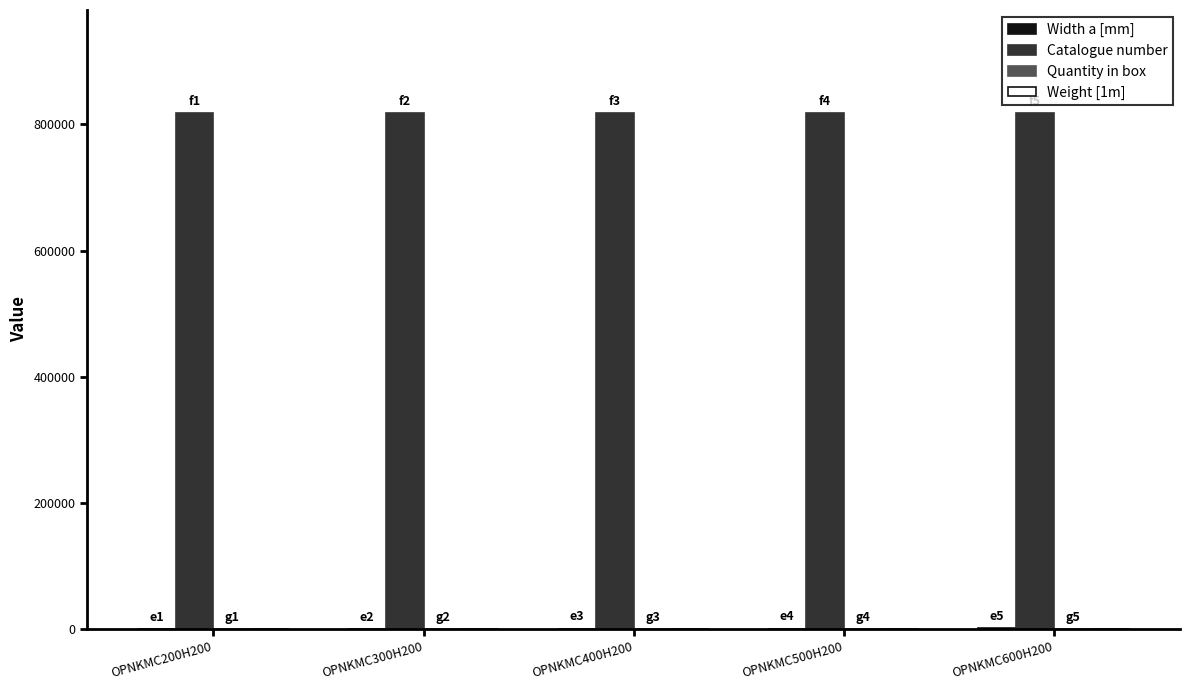

Which series has the largest total across all categories?

Catalogue number